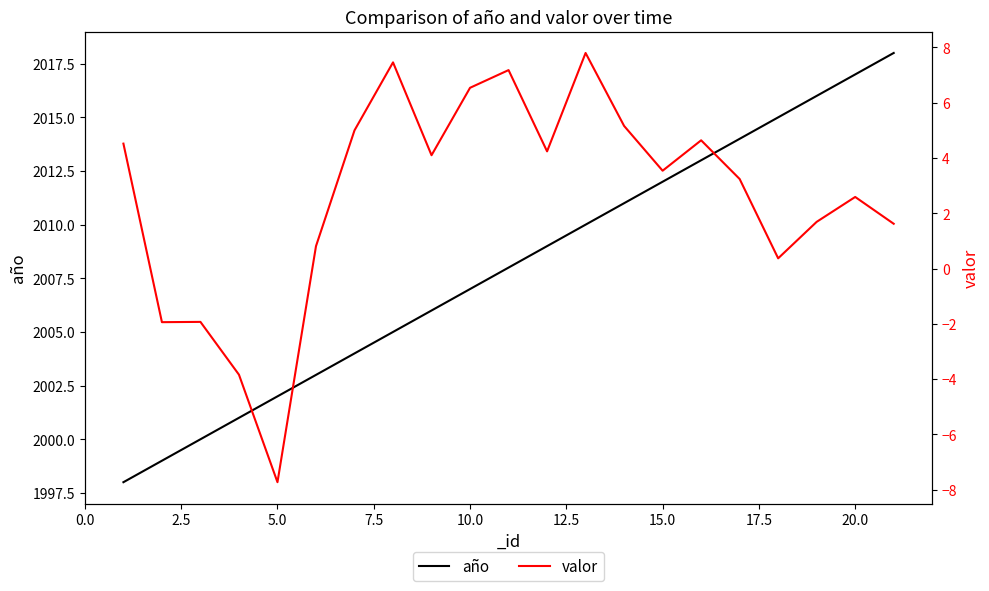

At how many categories does at least one series exceed 1851?

21